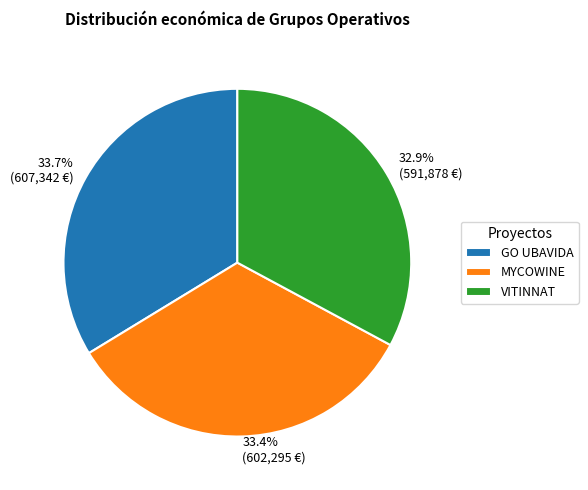

The VITINNAT slice represents 27% of the pie. True or false?

False